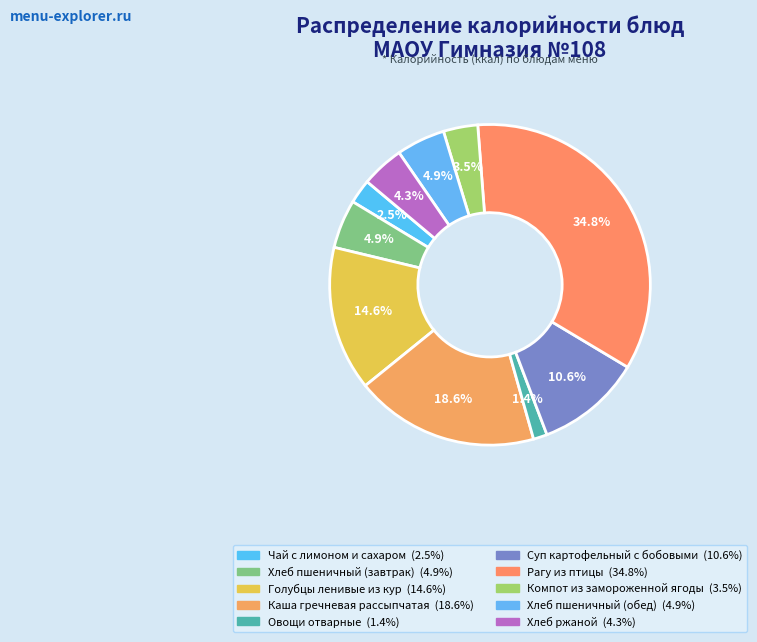

Is it true that Овощи отварные is 1% of the pie?

True